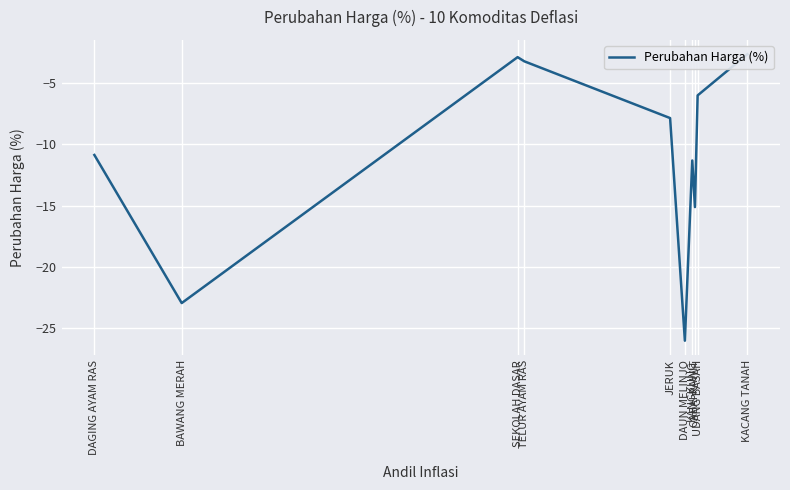

What is the change in value from DAUN MELINJO to CABAI RAWIT?

+10.9